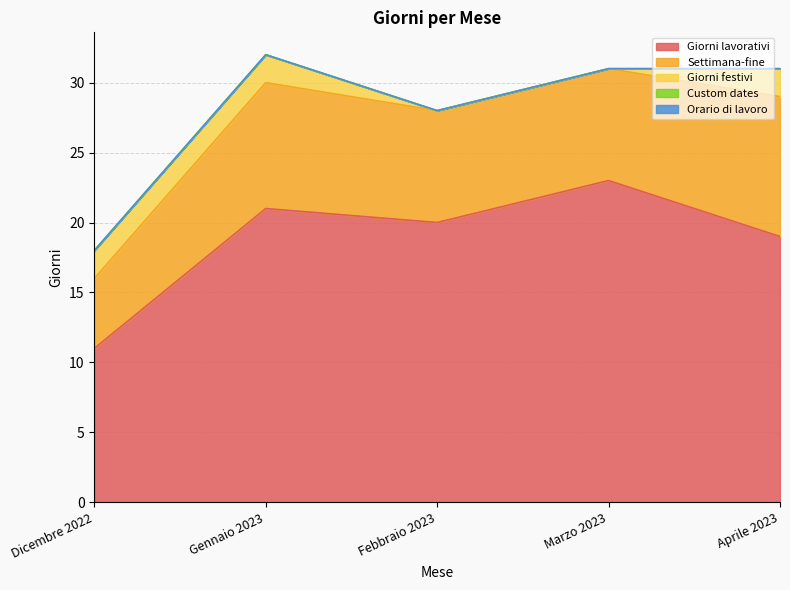

What is the total value across all series at Dicembre 2022?

18